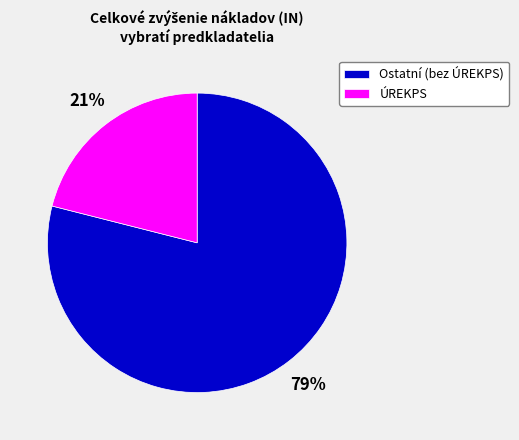

Does any single category account for the majority?

Yes